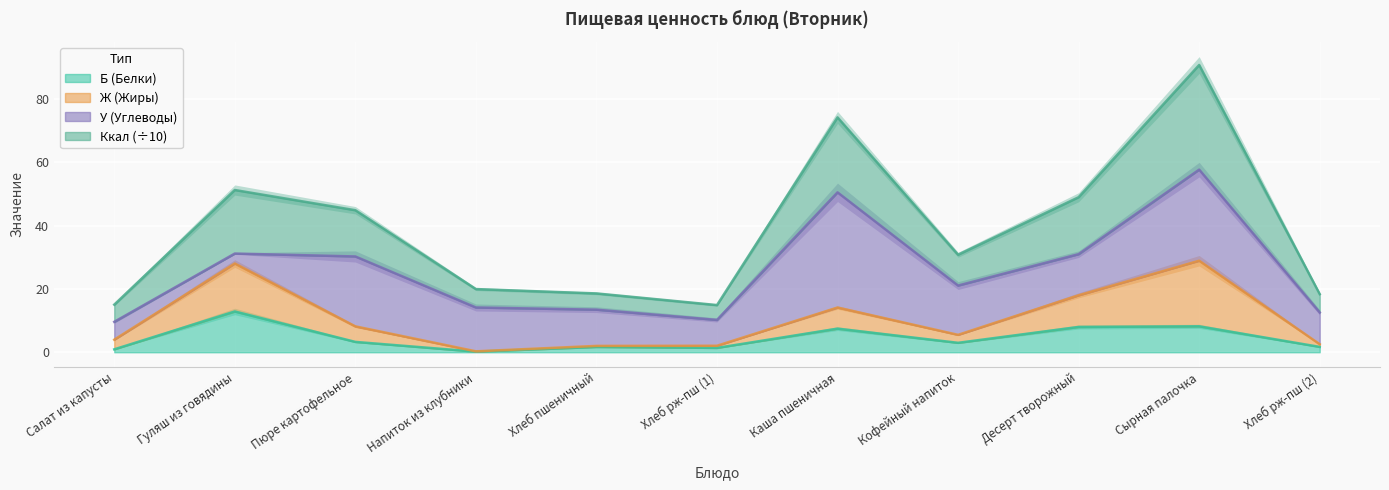

What is the maximum value for Б (Белки)?

12.9